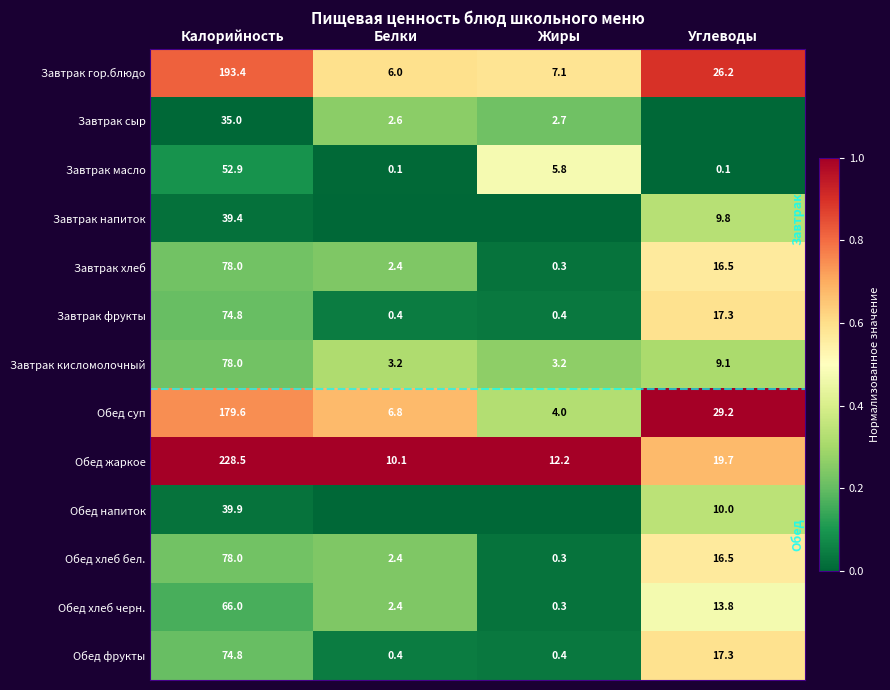

What is the sum of the Обед жаркое values at Углеводы and Жиры?

31.9